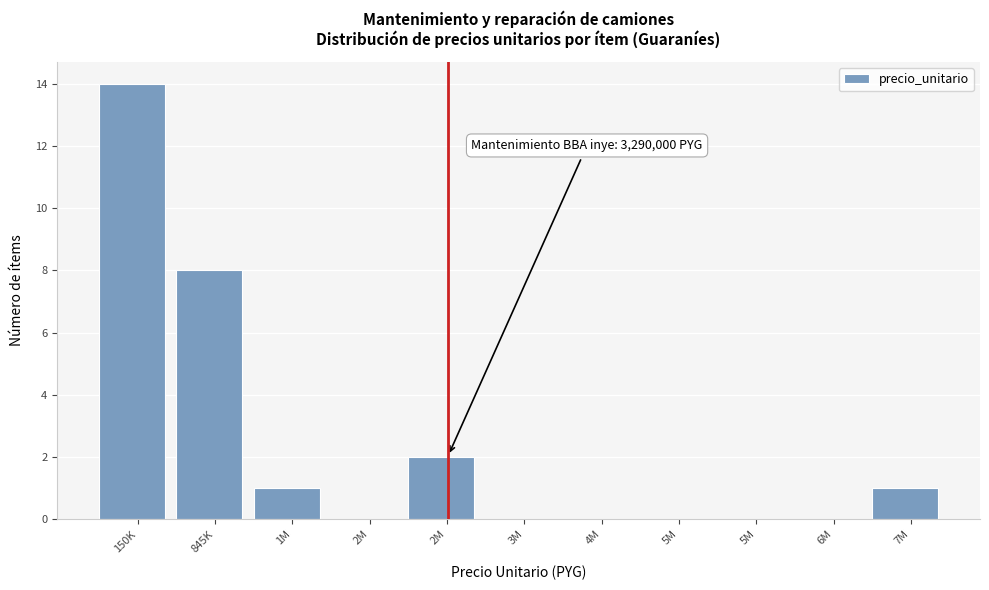

Count the number of categories in the chart.

11